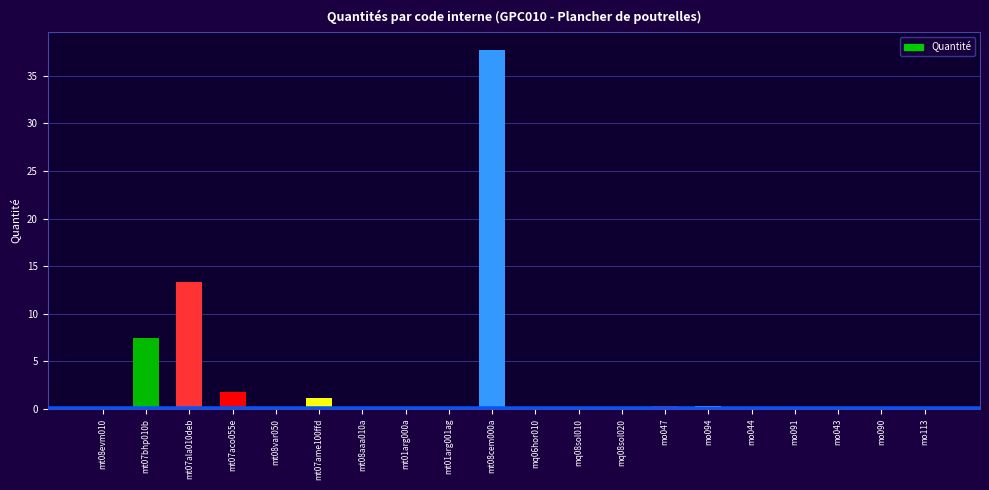

True or false: the data shows 0.1 at mo043.

True